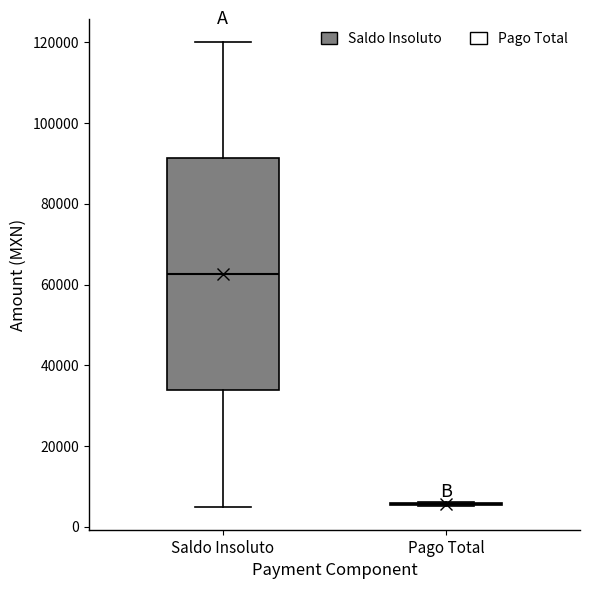

Which box is the tallest, from its lower edge to its upper edge?

Saldo Insoluto